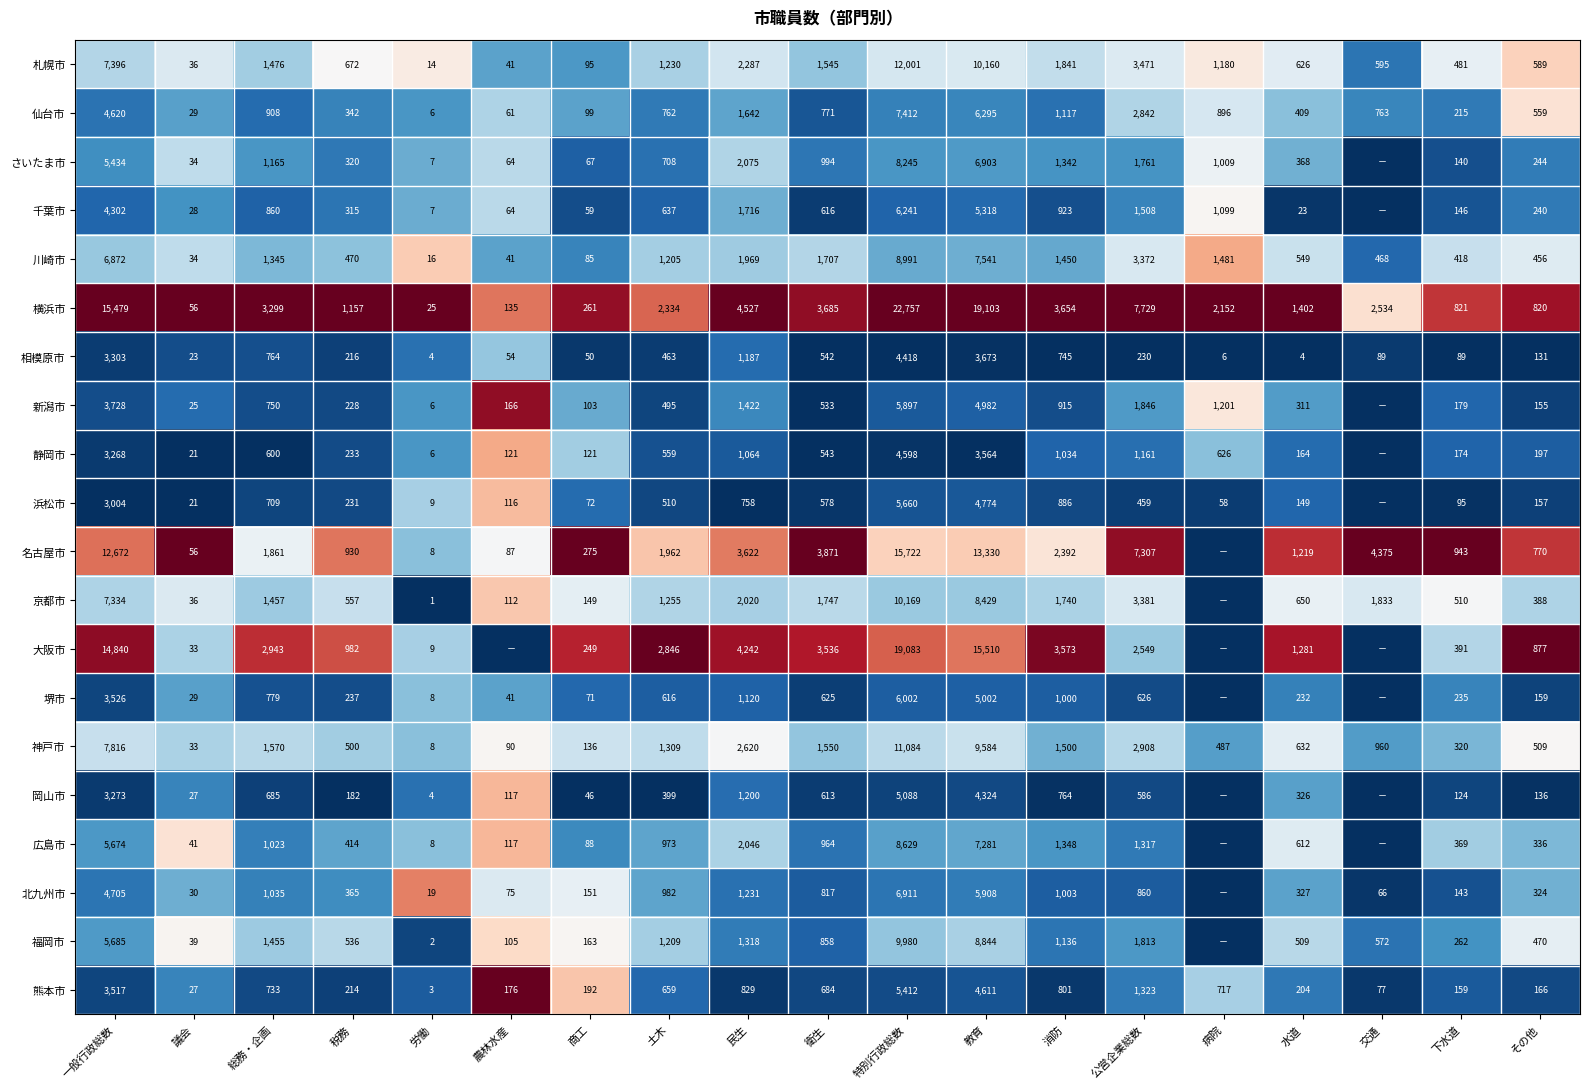

What is the difference between the highest and lowest values at 特別行政総数?

18339